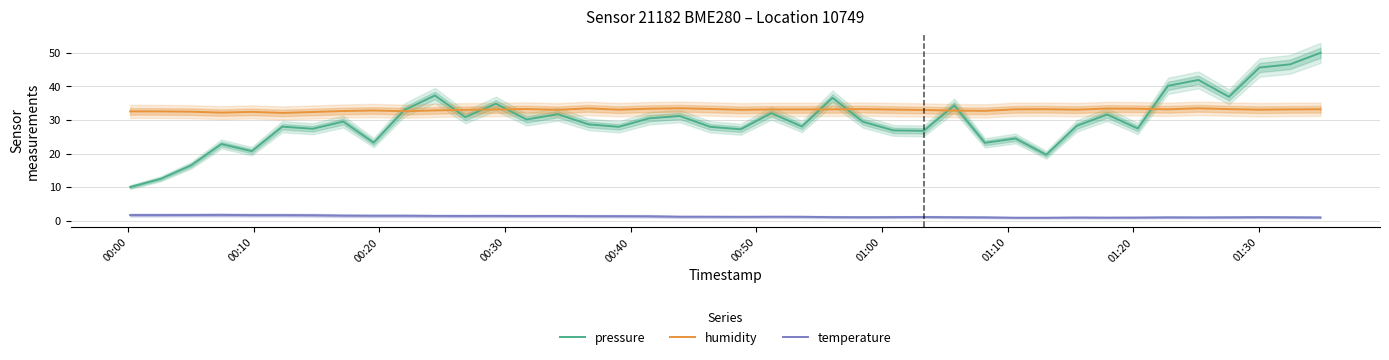

What is the maximum value for humidity?

33.5